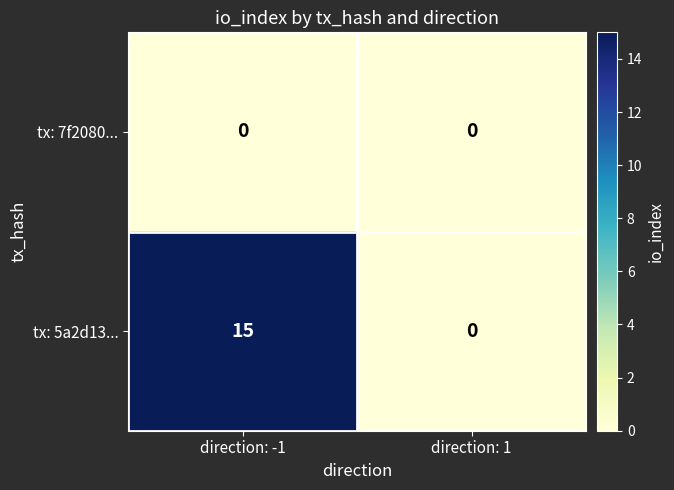

Which series has the largest range (max minus min)?

tx: 5a2d13...